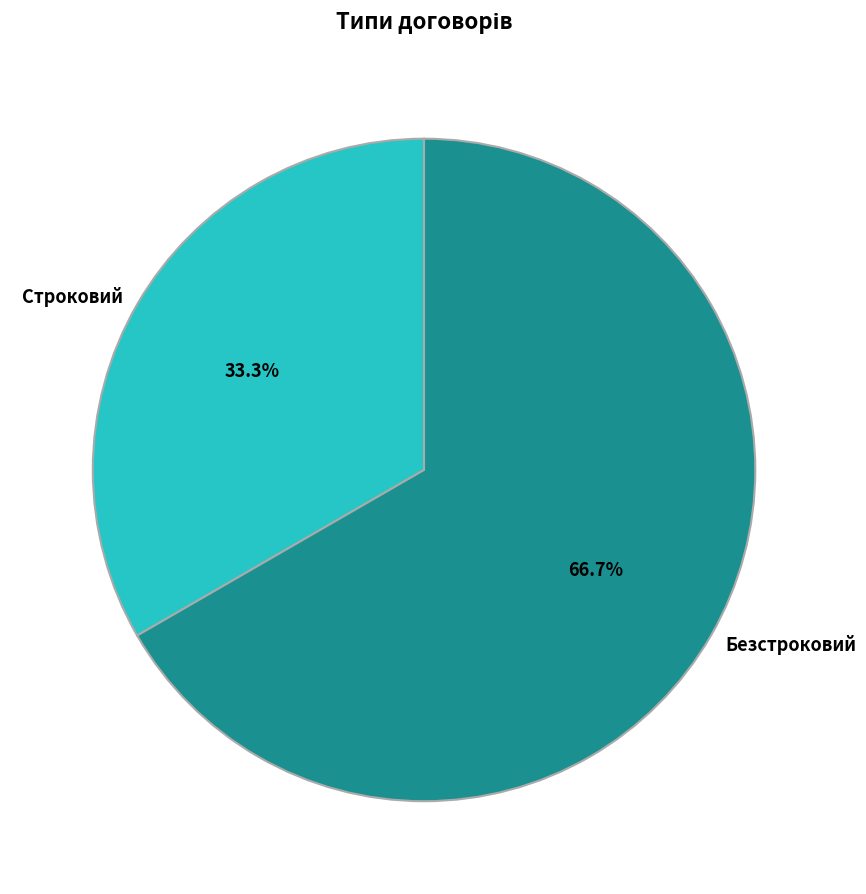

How many segments does this pie chart have?

2